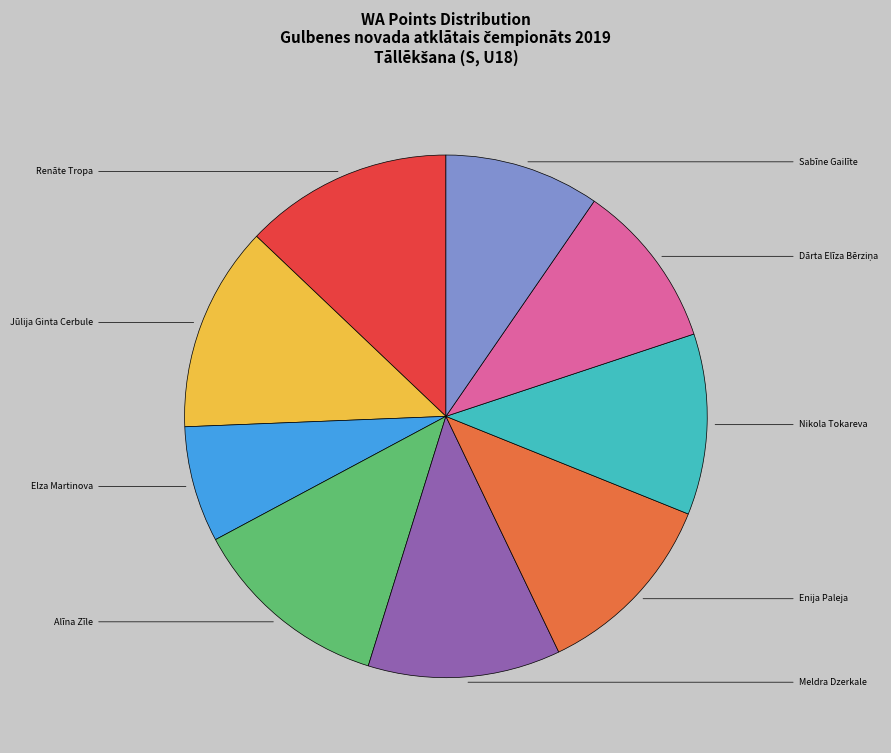

Which slice is the smallest?

Elza Martinova